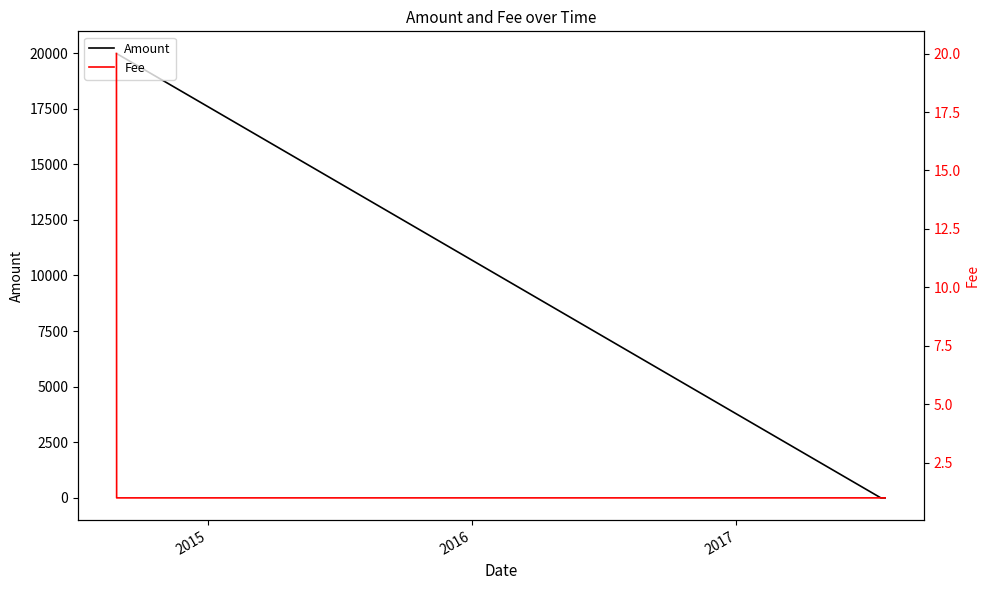

How many data points in Fee are above 1?

1